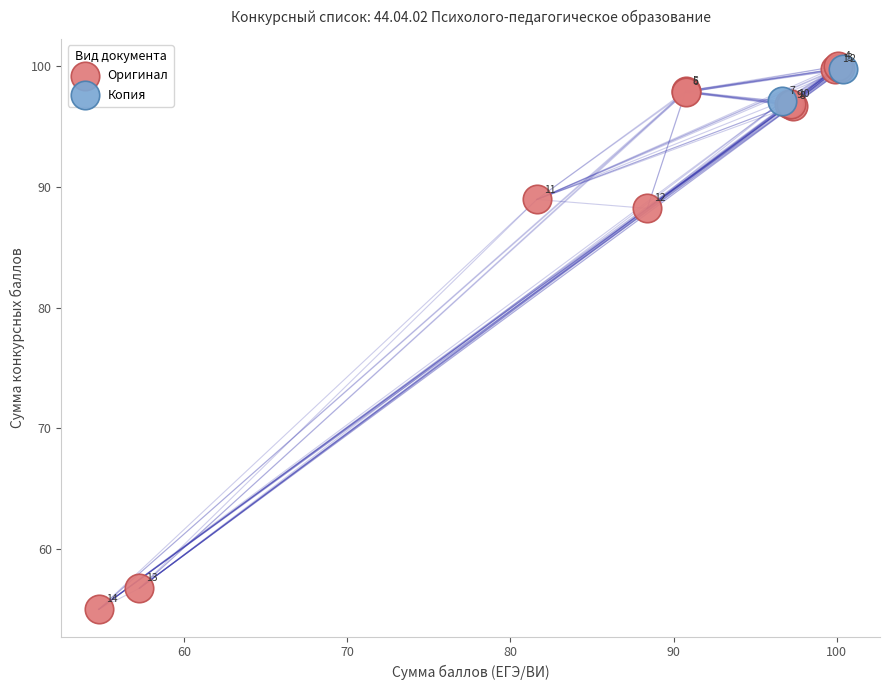

Which series has the largest Y range (max minus min)?

Оригинал